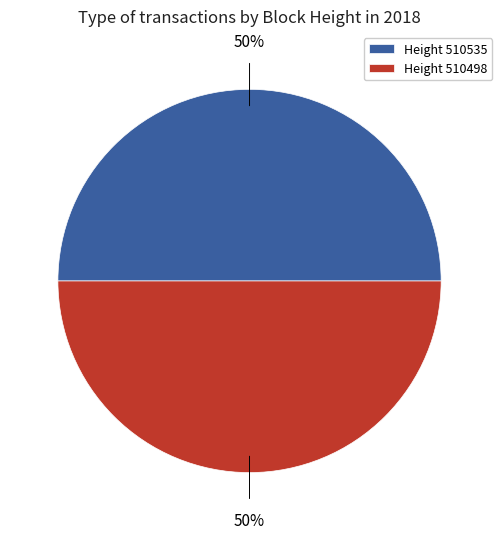

Approximately how many times larger is the value at Height 510498 compared to Height 510535?

1.0